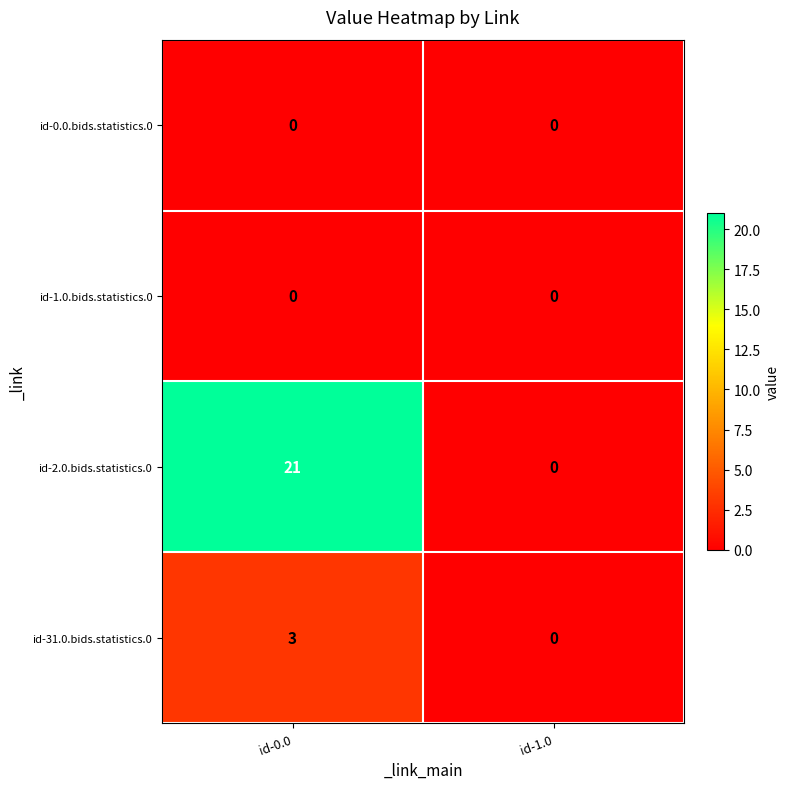

What is the sum of all id-31.0.bids.statistics.0 values?

3